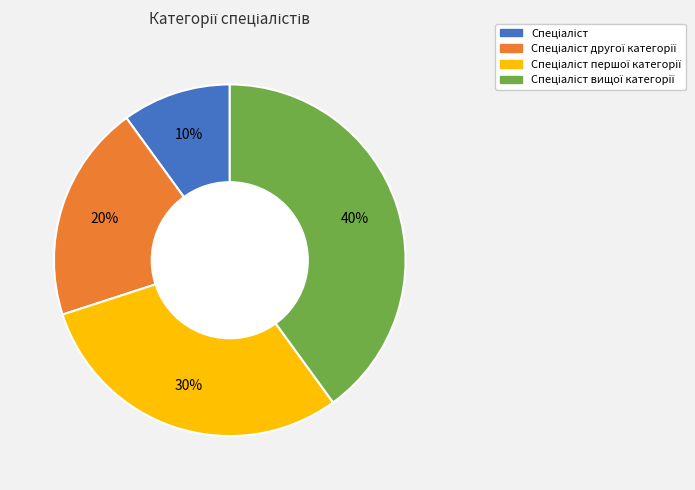

To the nearest percent, what is the average slice percentage?

25%